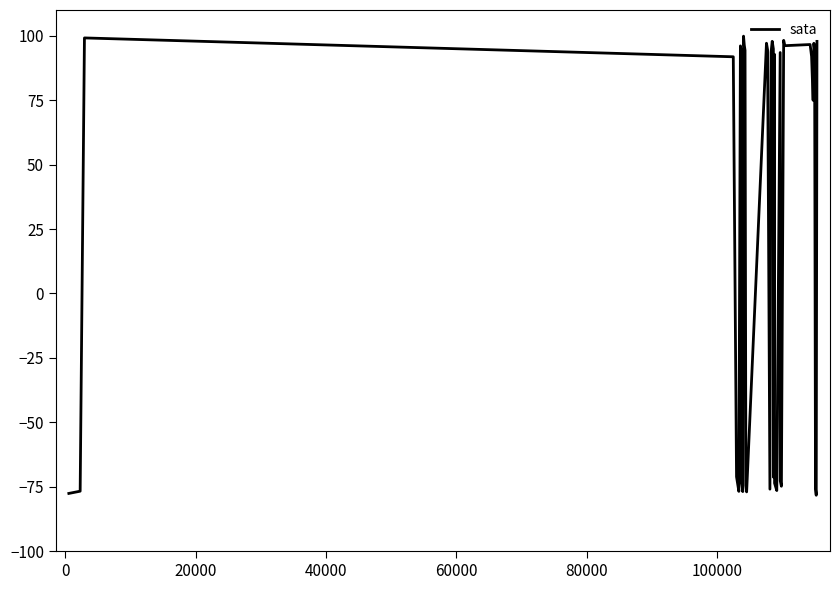

What is the difference between the maximum and minimum values?

178.1